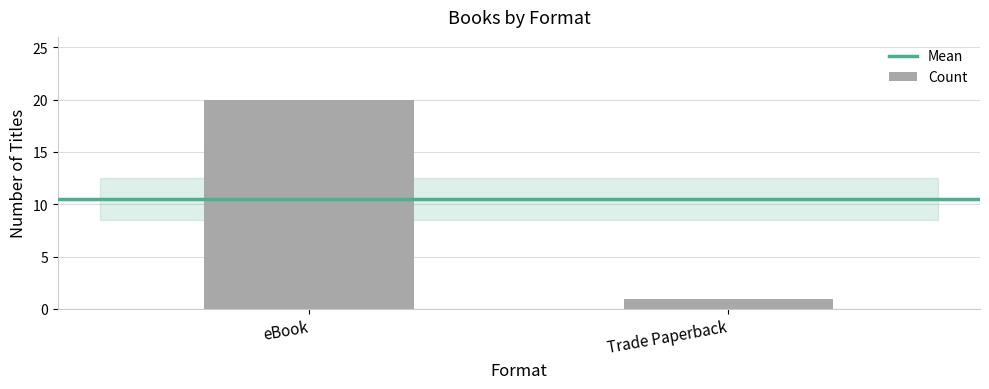

Rank the categories by value from lowest to highest.

Trade Paperback, eBook